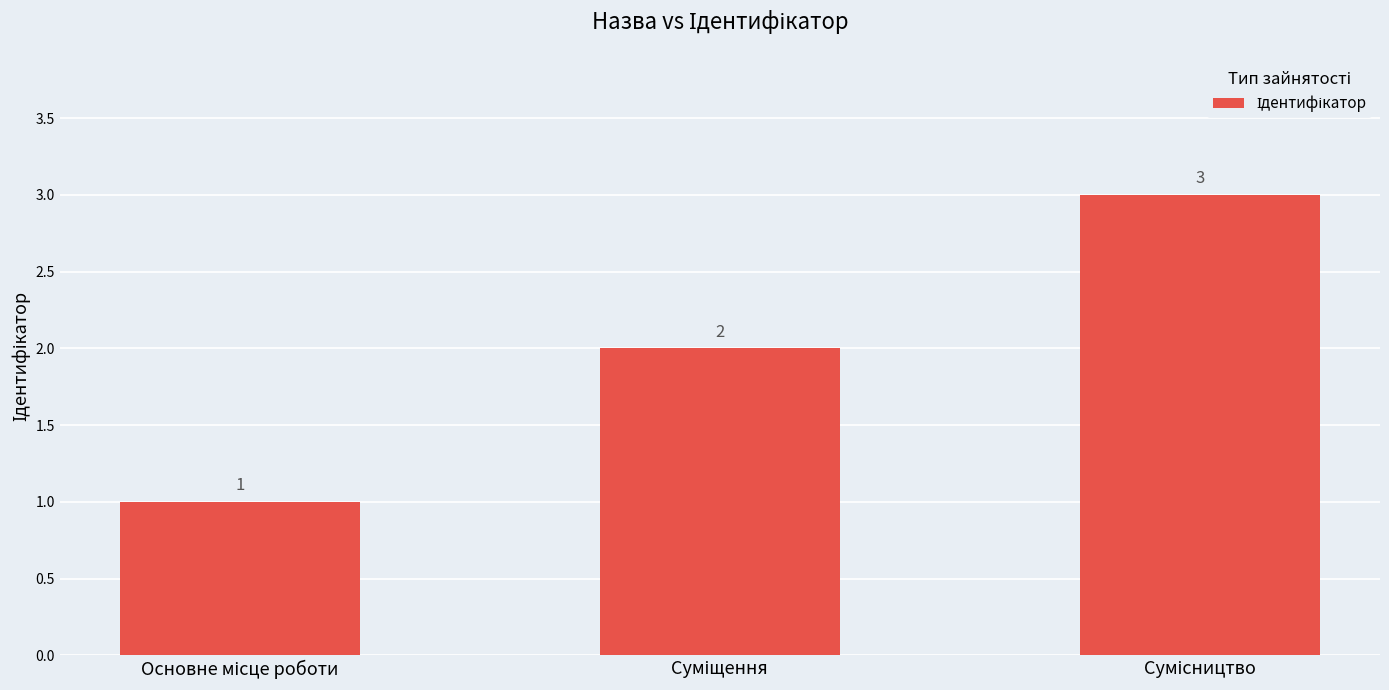

What is the average value?

2